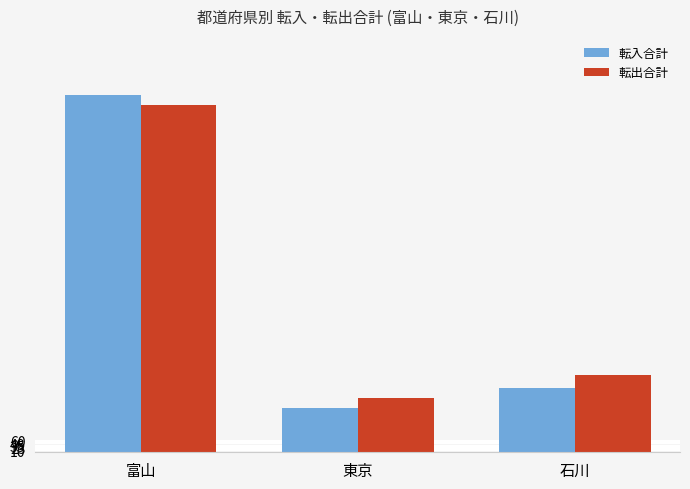

What is the sum of the 転出合計 values at 石川 and 東京?

697